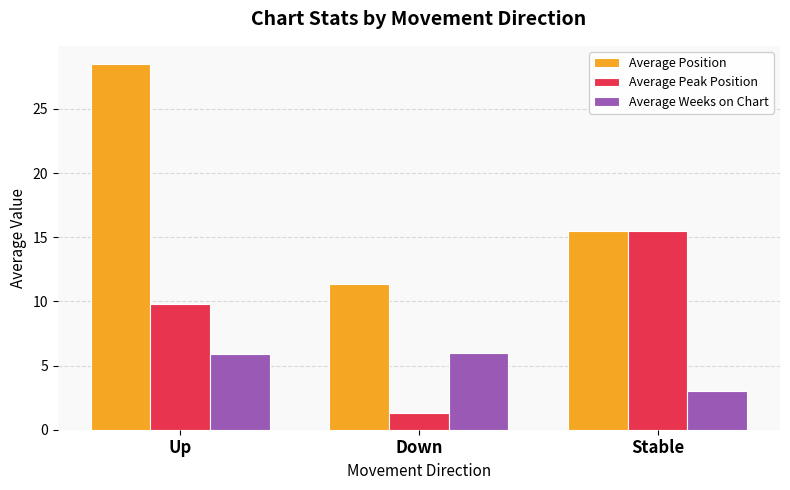

What is the difference between the highest and lowest values at Up?

22.6